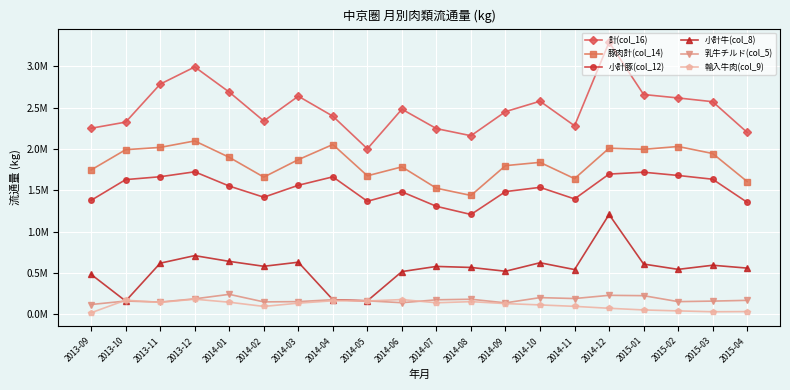

Is this an area chart (filled region under the line)?

No